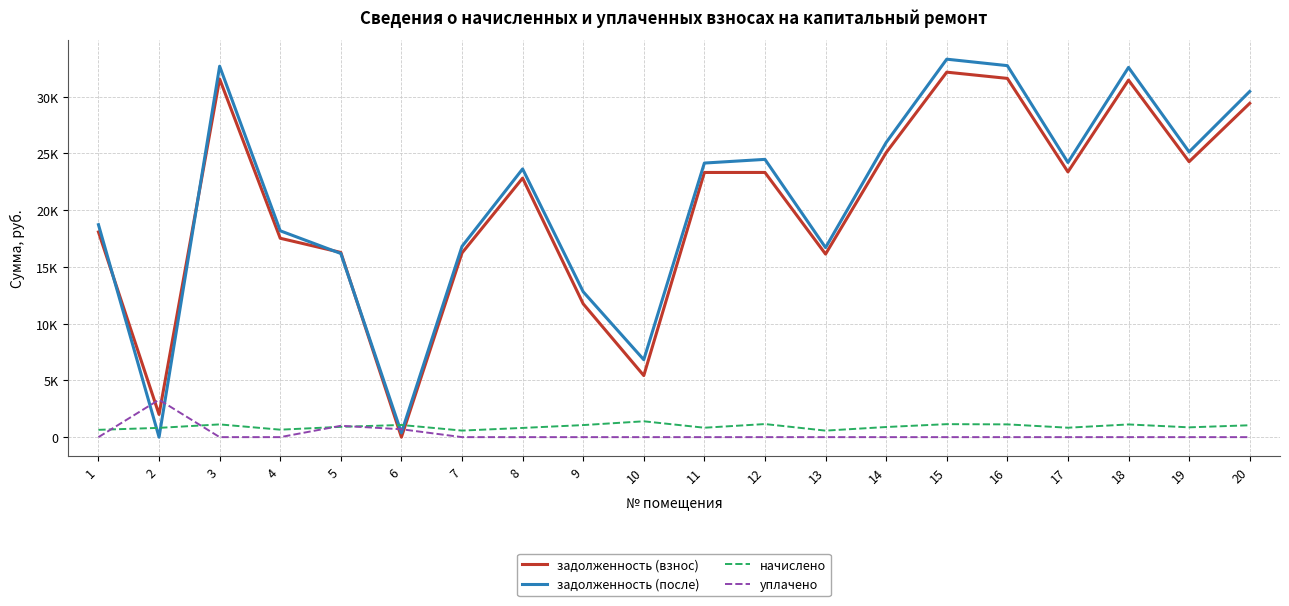

List the series in order of their peak value, lowest first.

начислено, уплачено, задолженность (взнос), задолженность (после)